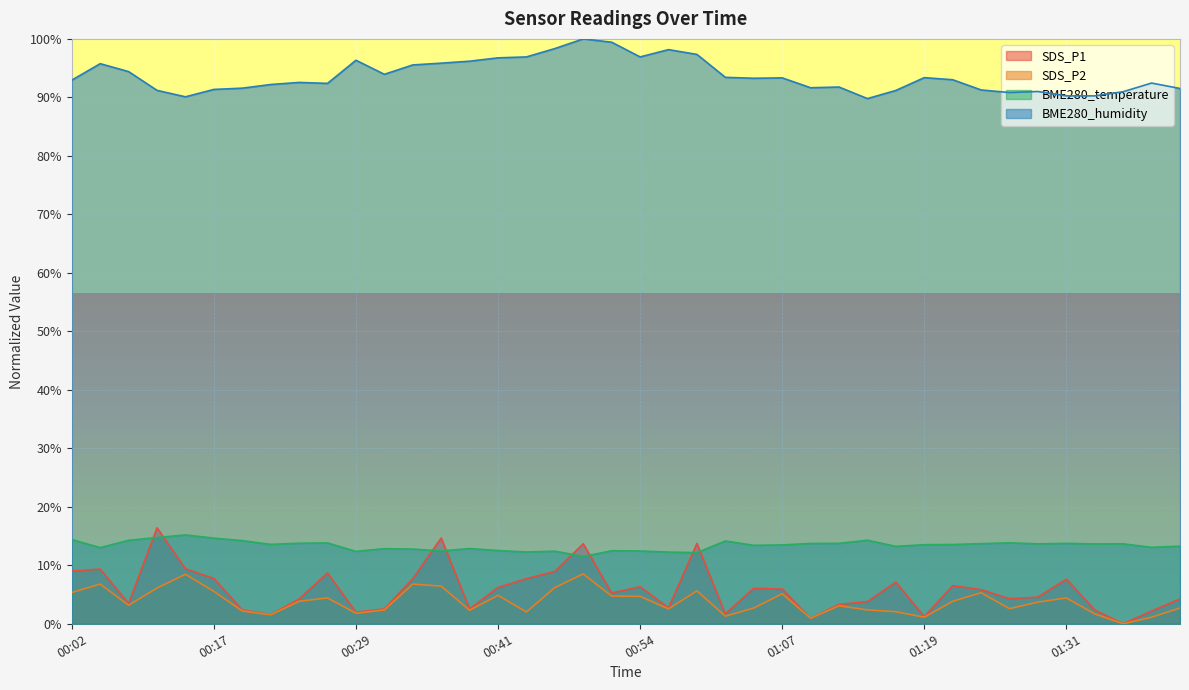

True or false: BME280_humidity has more than 0 interior local peaks.

True